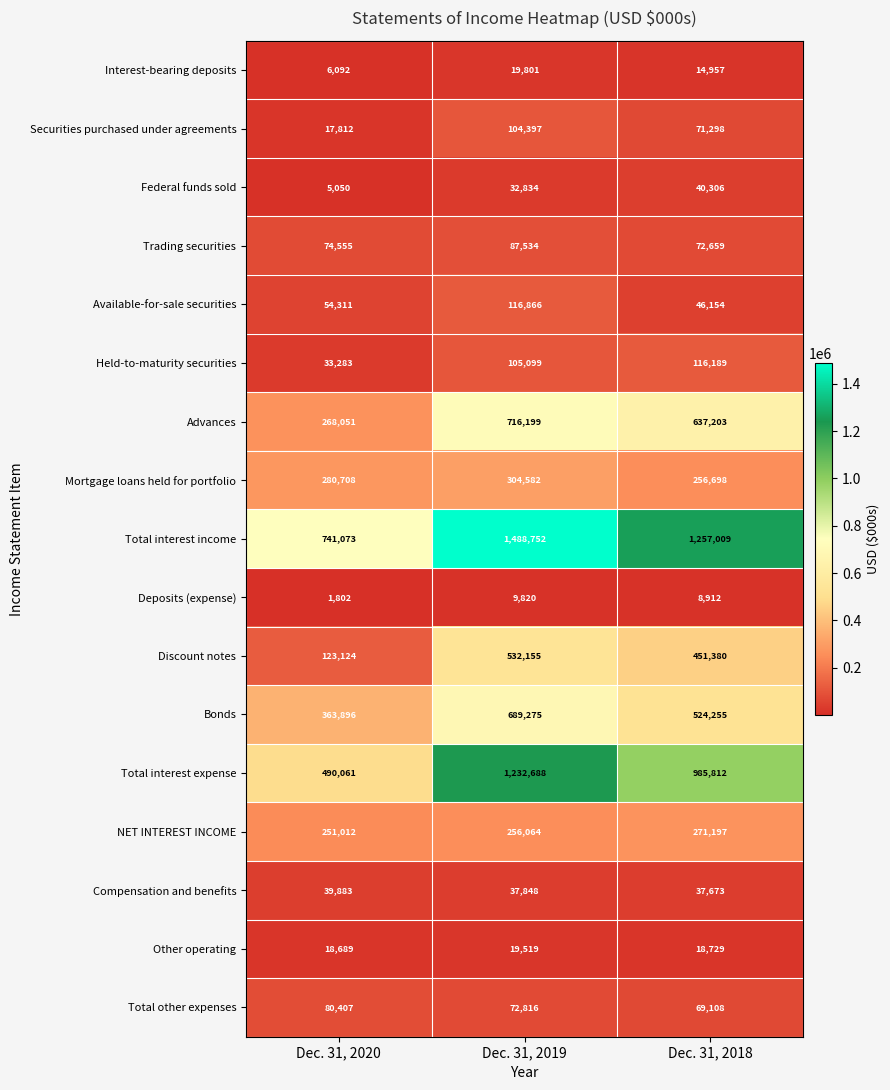

List the series in order of their peak value, highest first.

Total interest income, Total interest expense, Advances, Bonds, Discount notes, Mortgage loans held for portfolio, NET INTEREST INCOME, Available-for-sale securities, Held-to-maturity securities, Securities purchased under agreements, Trading securities, Total other expenses, Federal funds sold, Compensation and benefits, Interest-bearing deposits, Other operating, Deposits (expense)